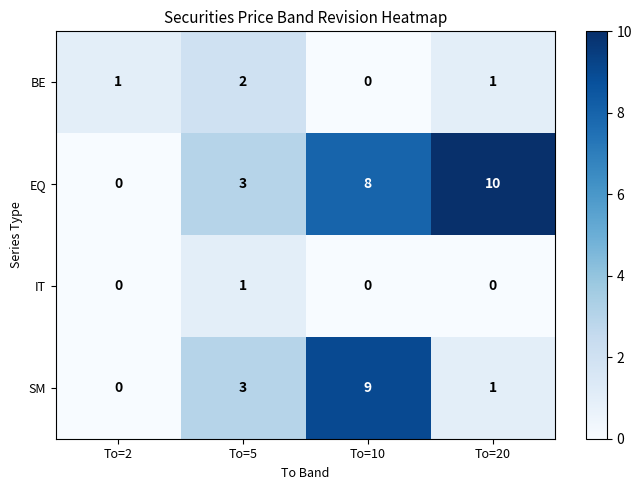

What is the difference between the EQ values at To=2 and To=10?

8